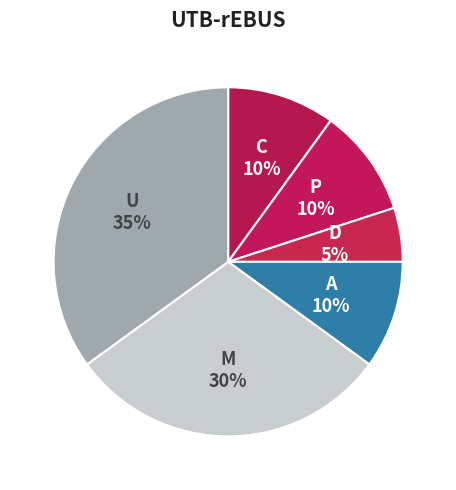

How many slices are in this pie chart?

6